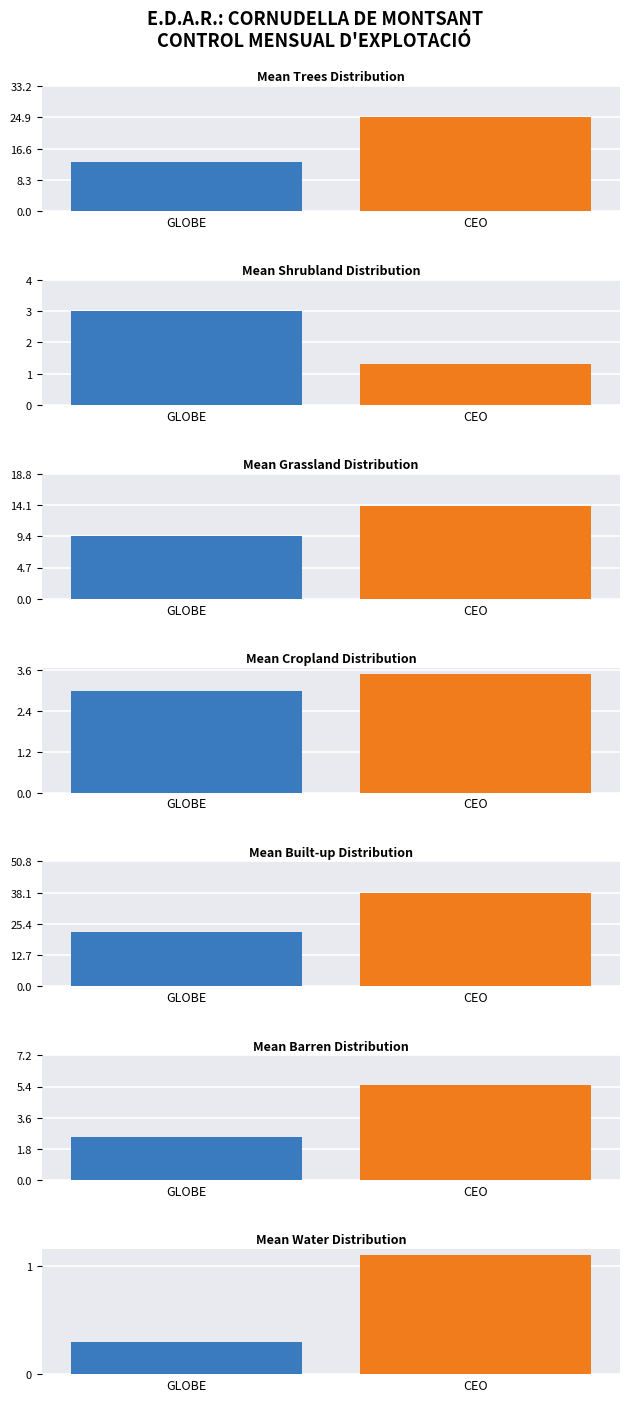

How many data points does each series have?

7